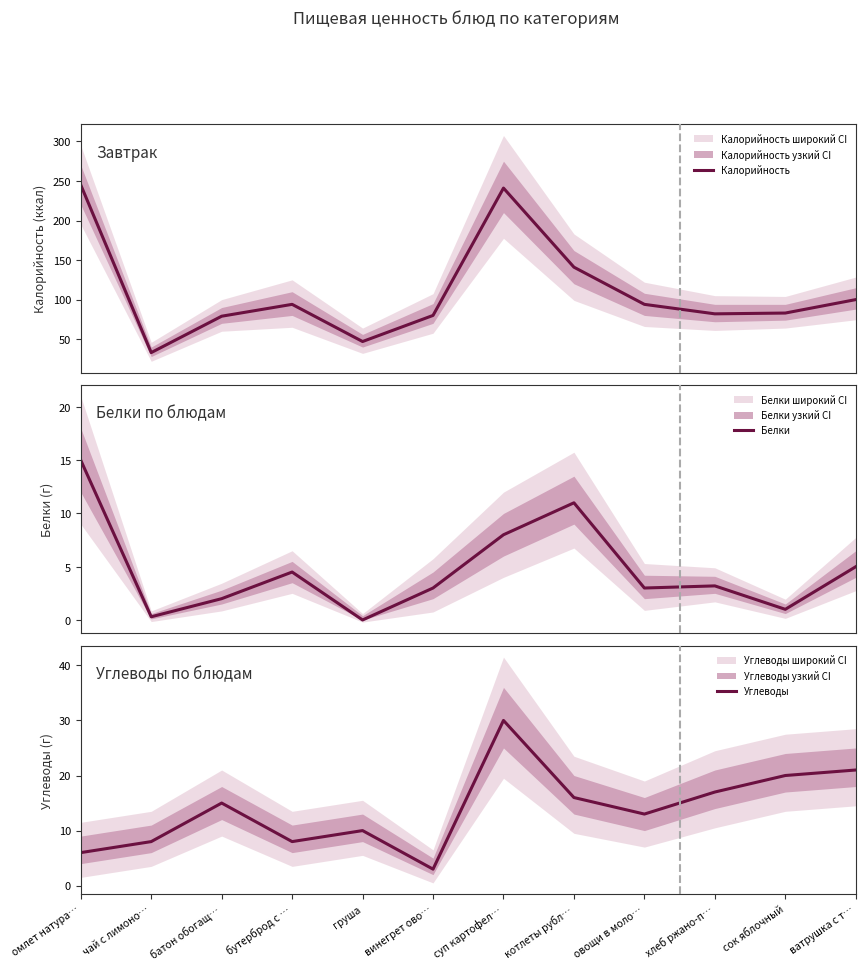

What position from the right is омлет натура…?

12